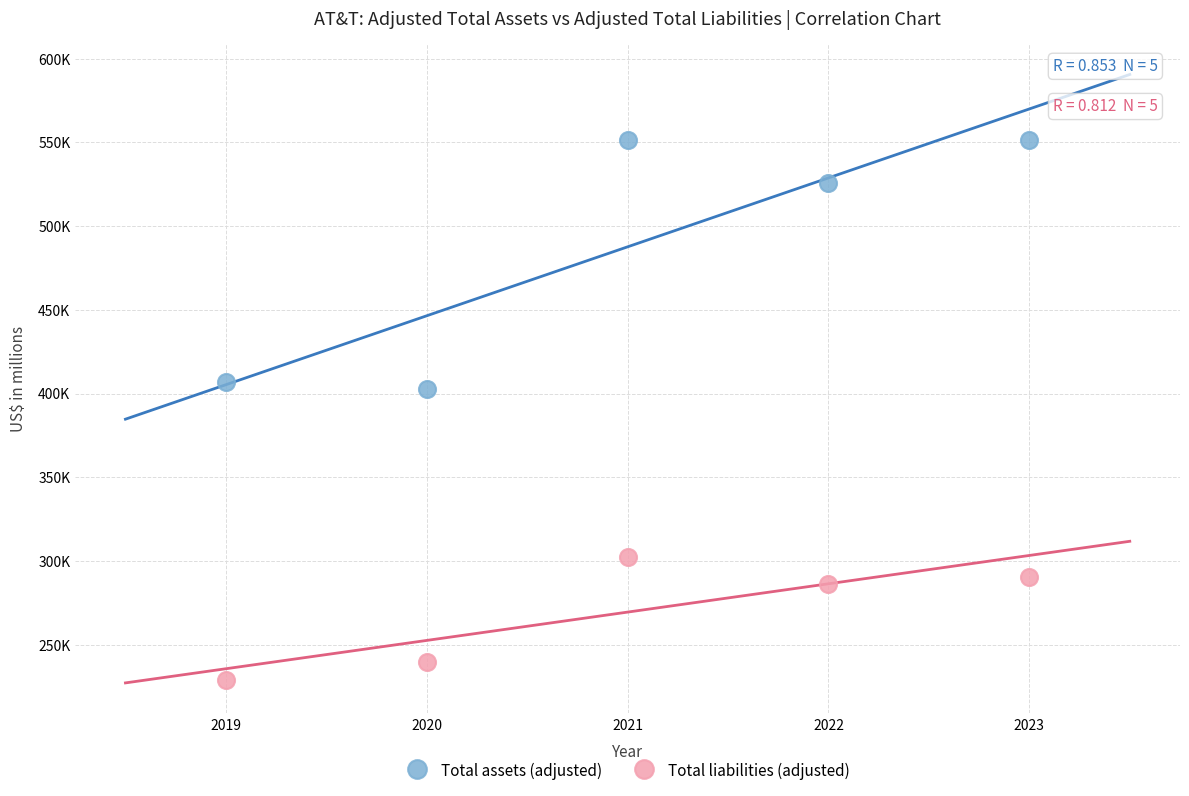

Which series has the widest spread of Y values?

Total assets (adjusted)